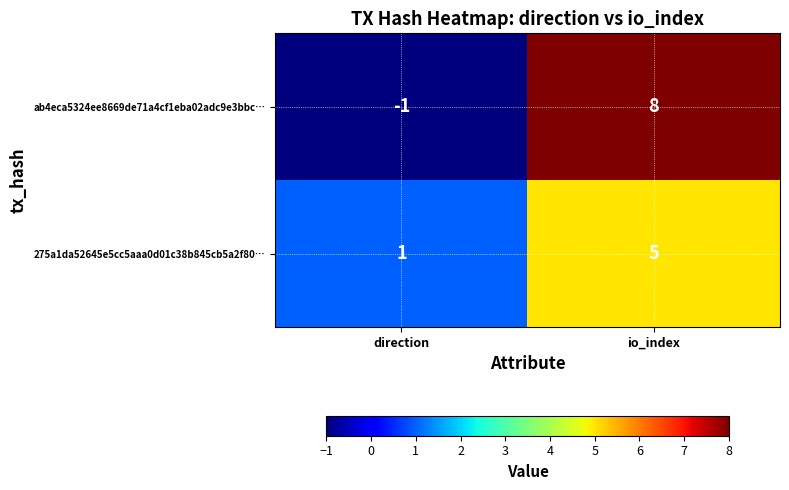

Is it true that 275a1da52645e5cc5aaa0d01c38b845cb5a2f80… equals 1 at direction?

True